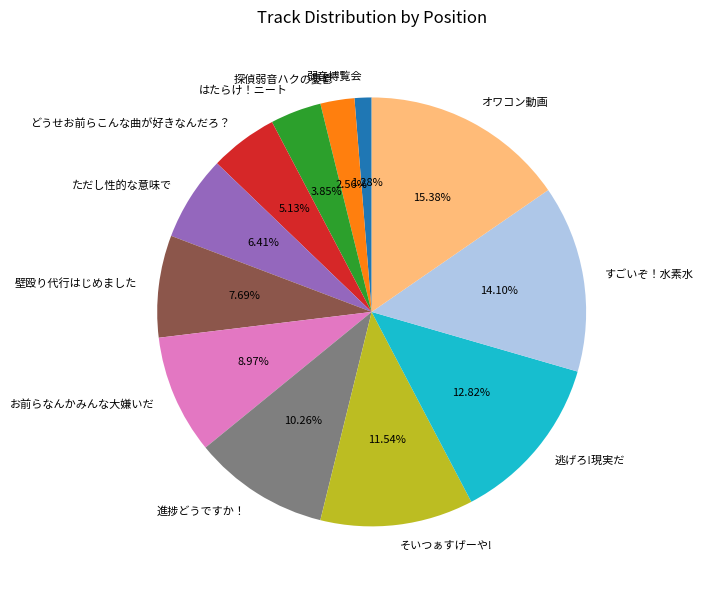

Is there any slice that represents more than half of the pie?

No